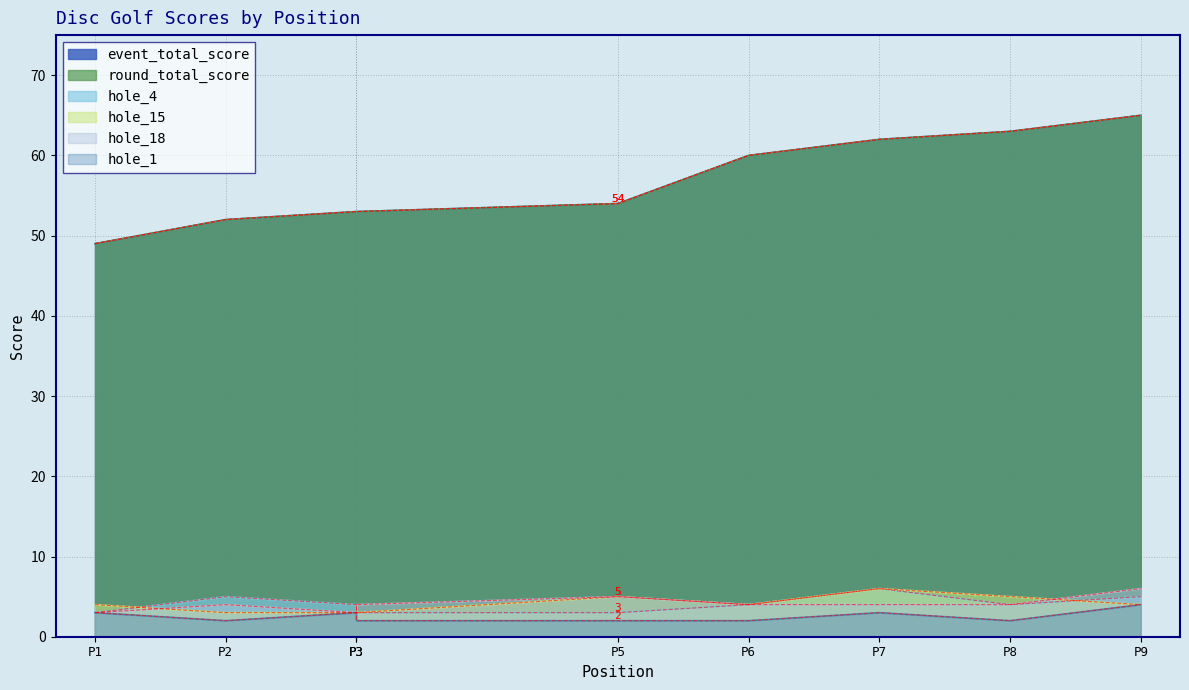

Reading left to right, list all the values displayed in this chart.

event_total_score: 49	52	53	53	54	60	62	63	65
round_total_score: 49	52	53	53	54	60	62	63	65
hole_4: 3	5	4	3	3	4	6	4	5
hole_15: 4	3	3	3	5	4	6	5	4
hole_18: 3	4	3	4	5	4	4	4	6
hole_1: 3	2	3	2	2	2	3	2	4